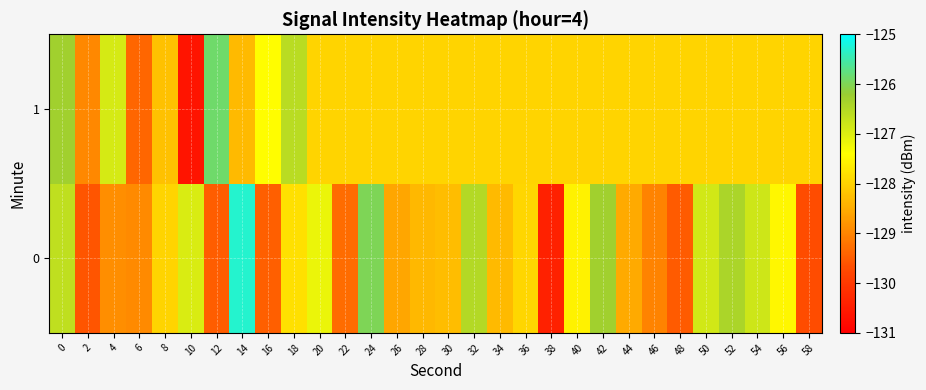

At 14, list the series in order from smallest to largest.

1, 0